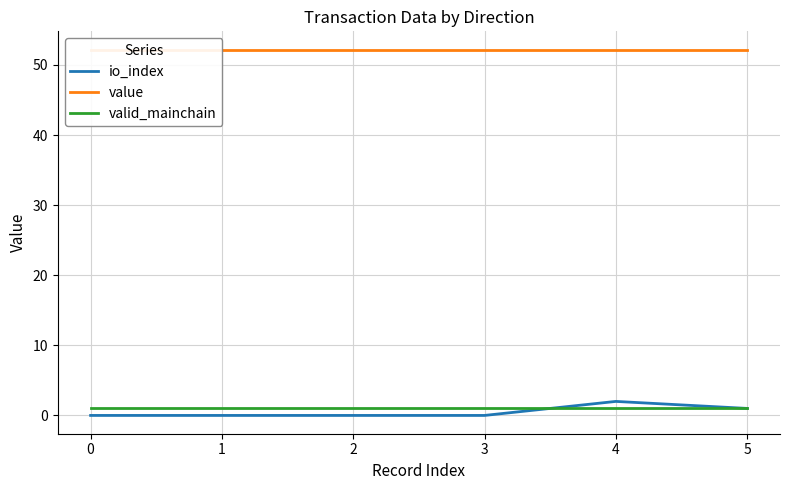

True or false: value and valid_mainchain cross at least once.

False